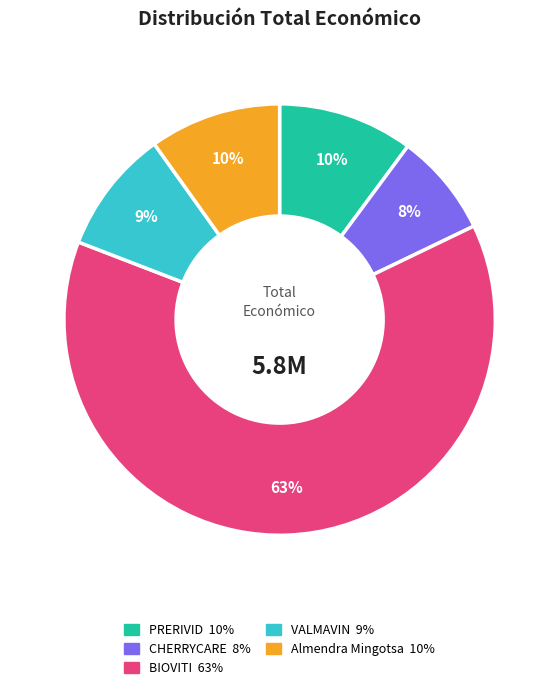

Is BIOVITI the majority of the pie?

Yes